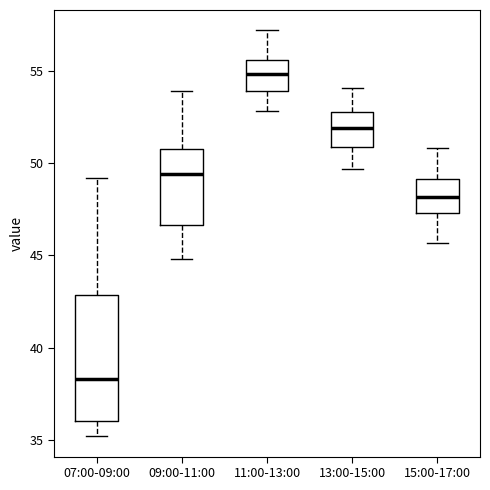

Which box has the lowest median line?

07:00-09:00